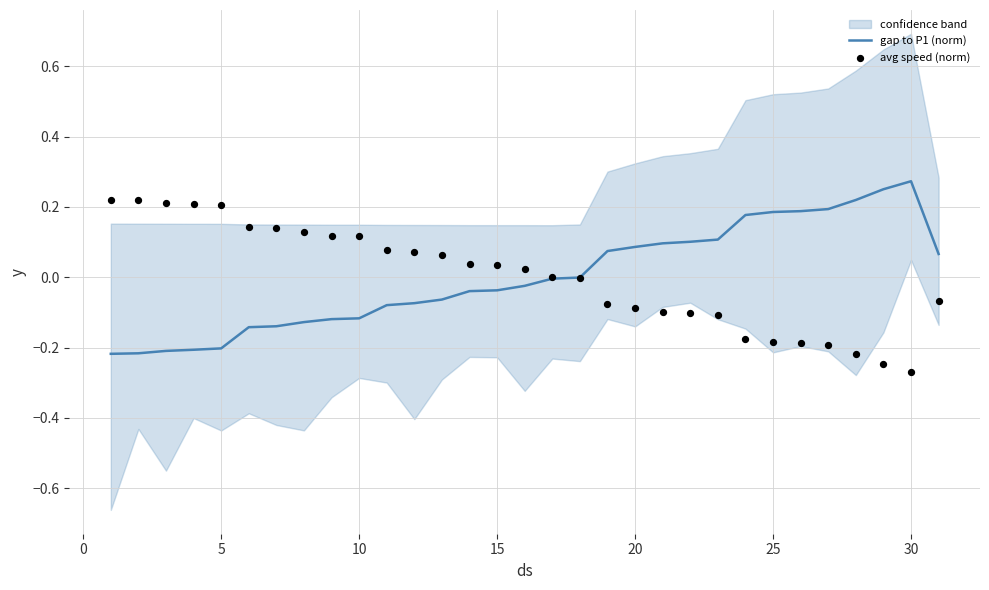

Is the value of avg speed (norm) at 11 greater than the value of gap to P1 (norm) at 21?

No